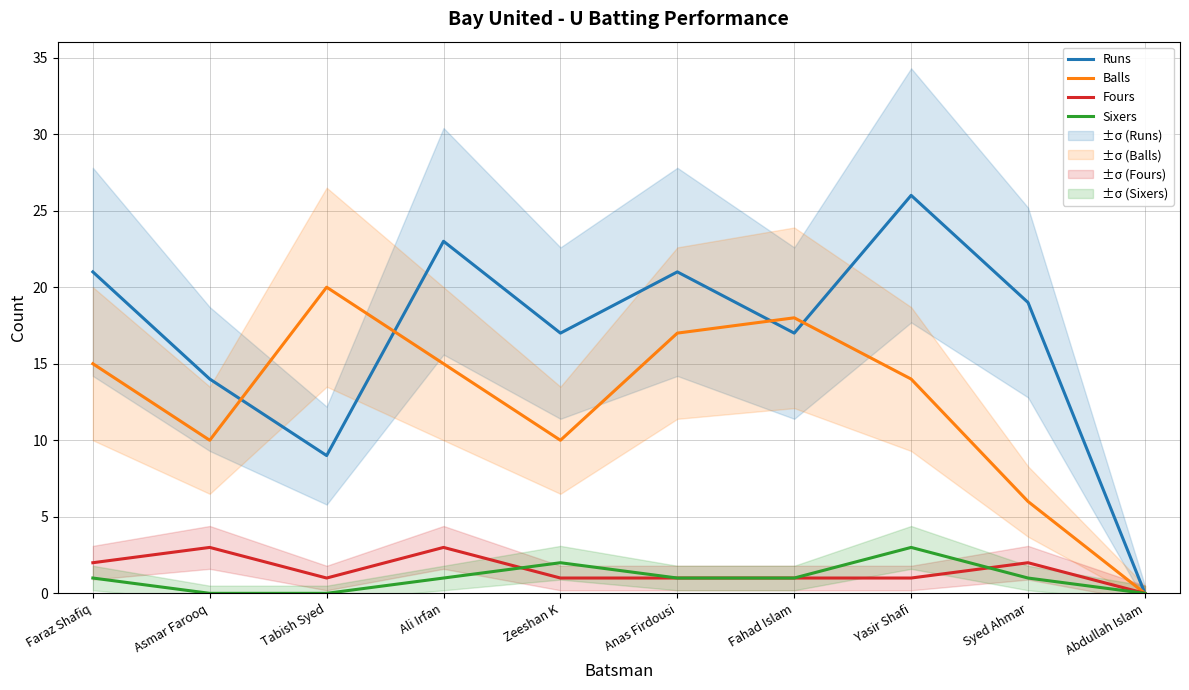

What is the sum of all Runs values?

167